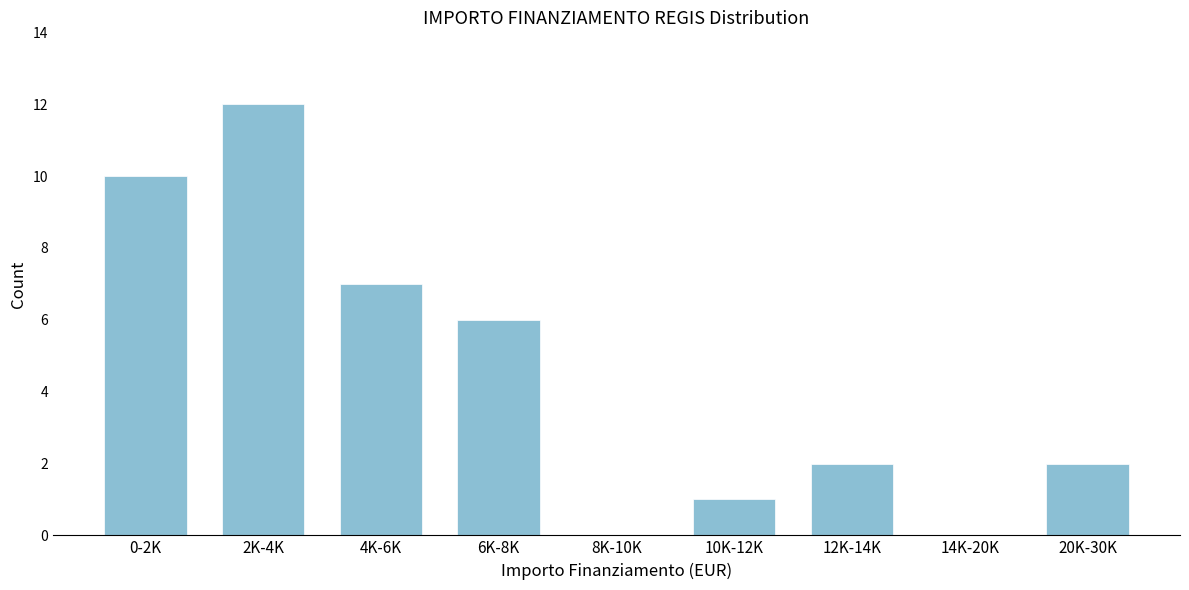

Reading left to right, transcribe all the data shown in this chart.

0-2K=10	2K-4K=12	4K-6K=7	6K-8K=6	8K-10K=0	10K-12K=1	12K-14K=2	14K-20K=0	20K-30K=2